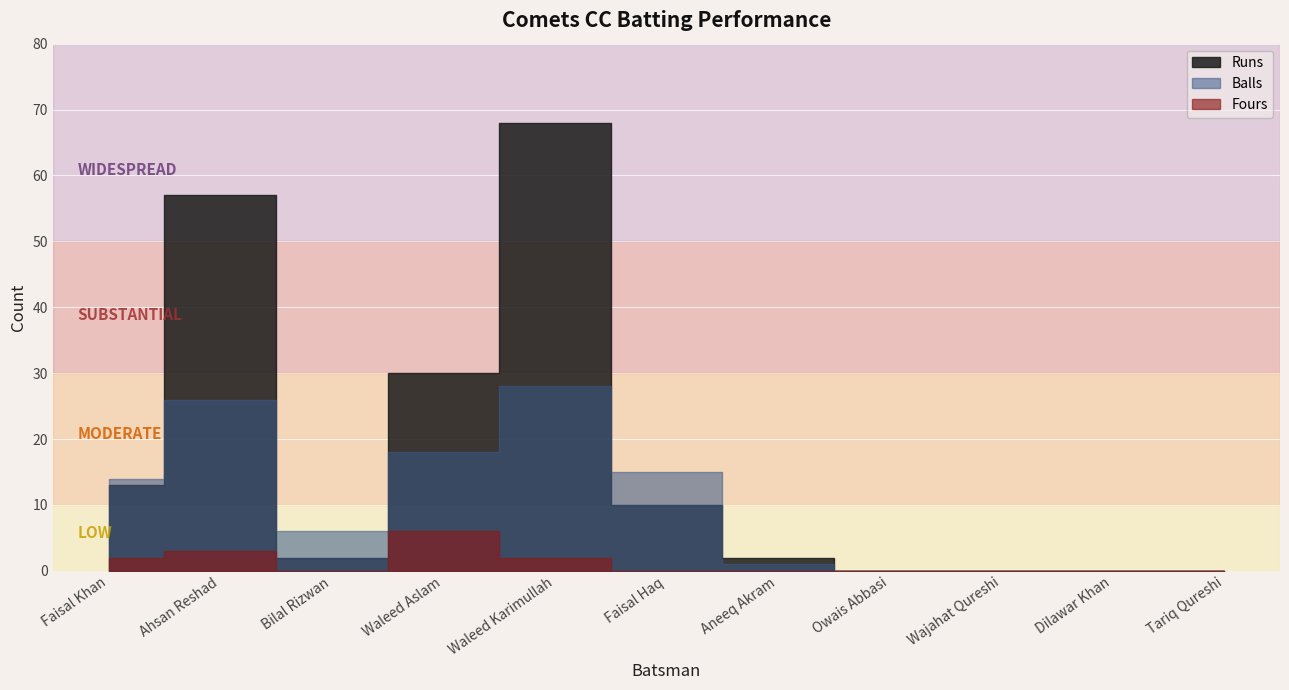

Where does the Runs series first go above 2?

Faisal Khan